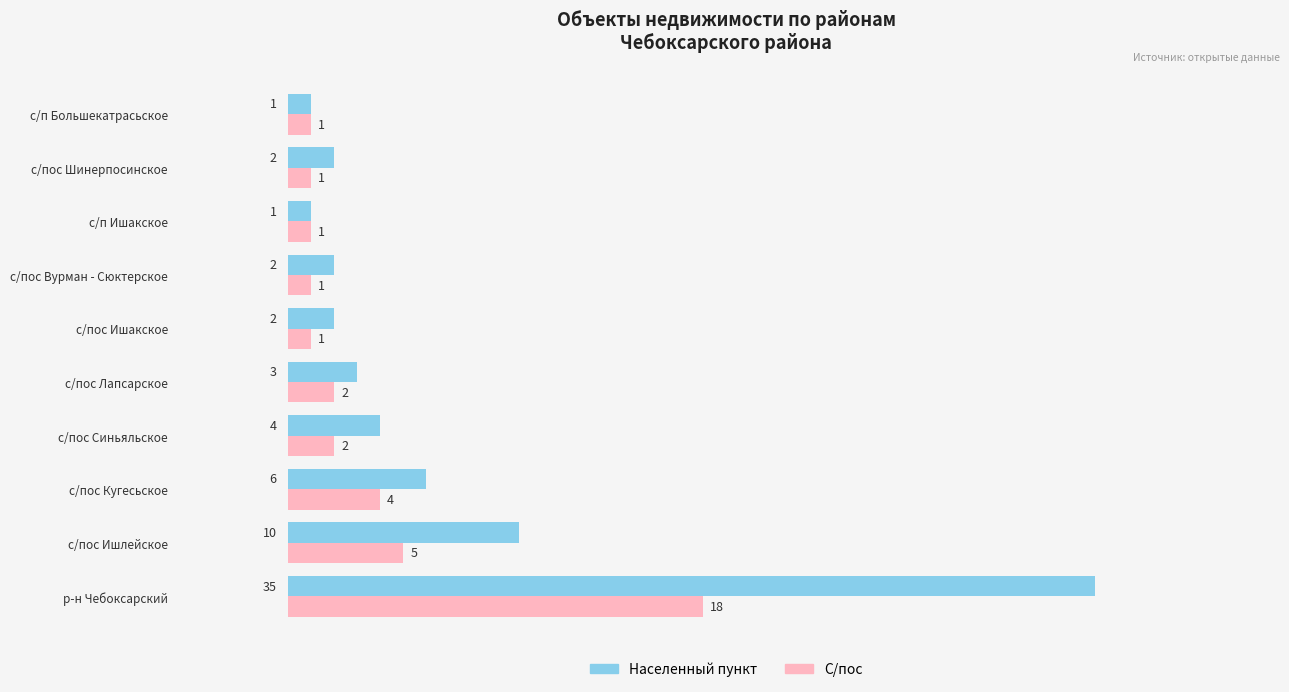

Which series has the widest spread of values?

Населенный пункт